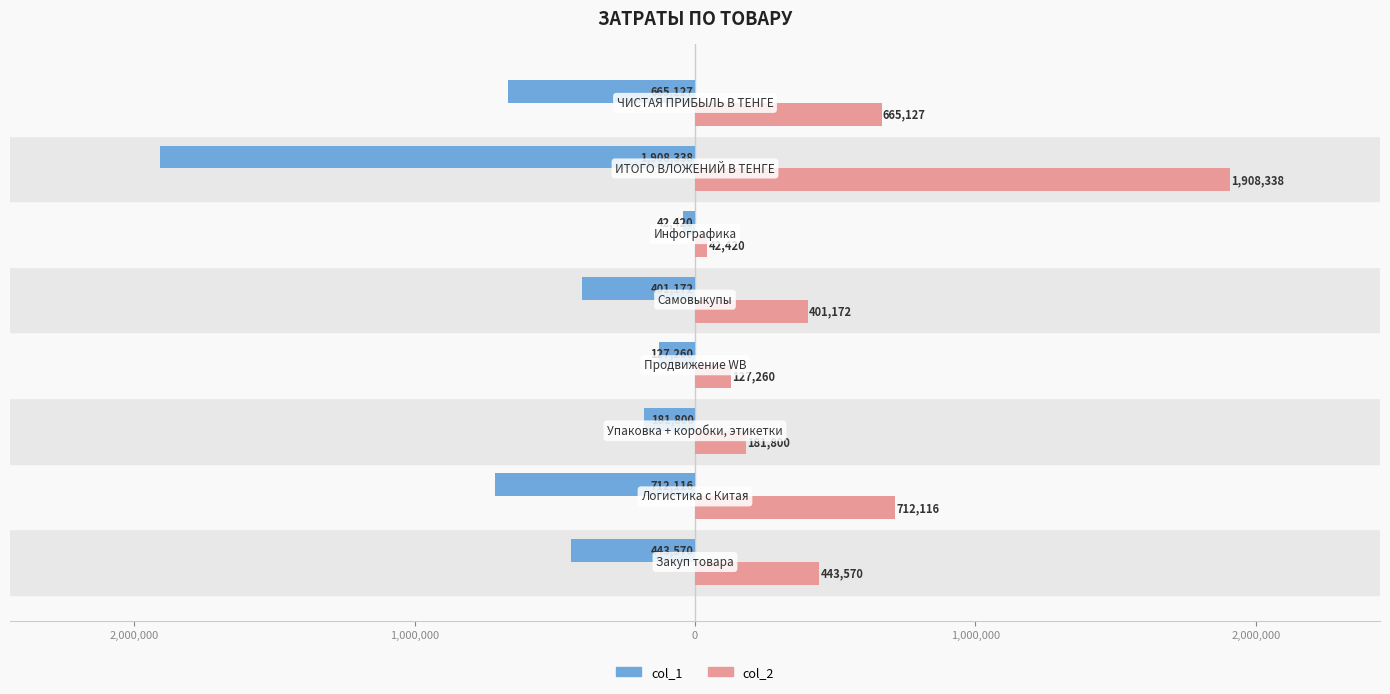

What are all the series names shown in the legend?

col_1, col_2